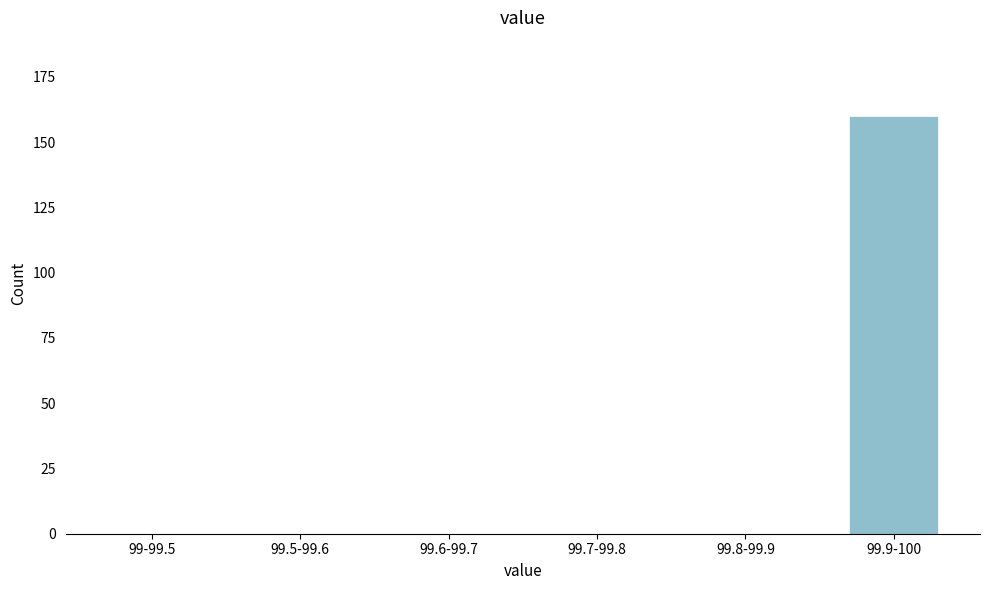

Reading left to right, what are all the values shown in this chart?

99-99.5=0	99.5-99.6=0	99.6-99.7=0	99.7-99.8=0	99.8-99.9=0	99.9-100=160